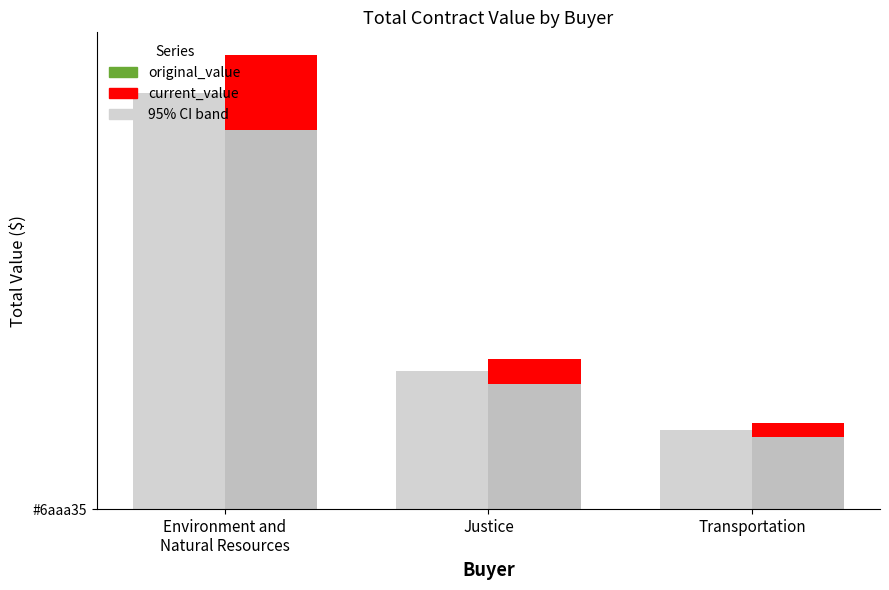

Where does the original_value (95% CI band) series first go above 56911?

Environment and
Natural Resources